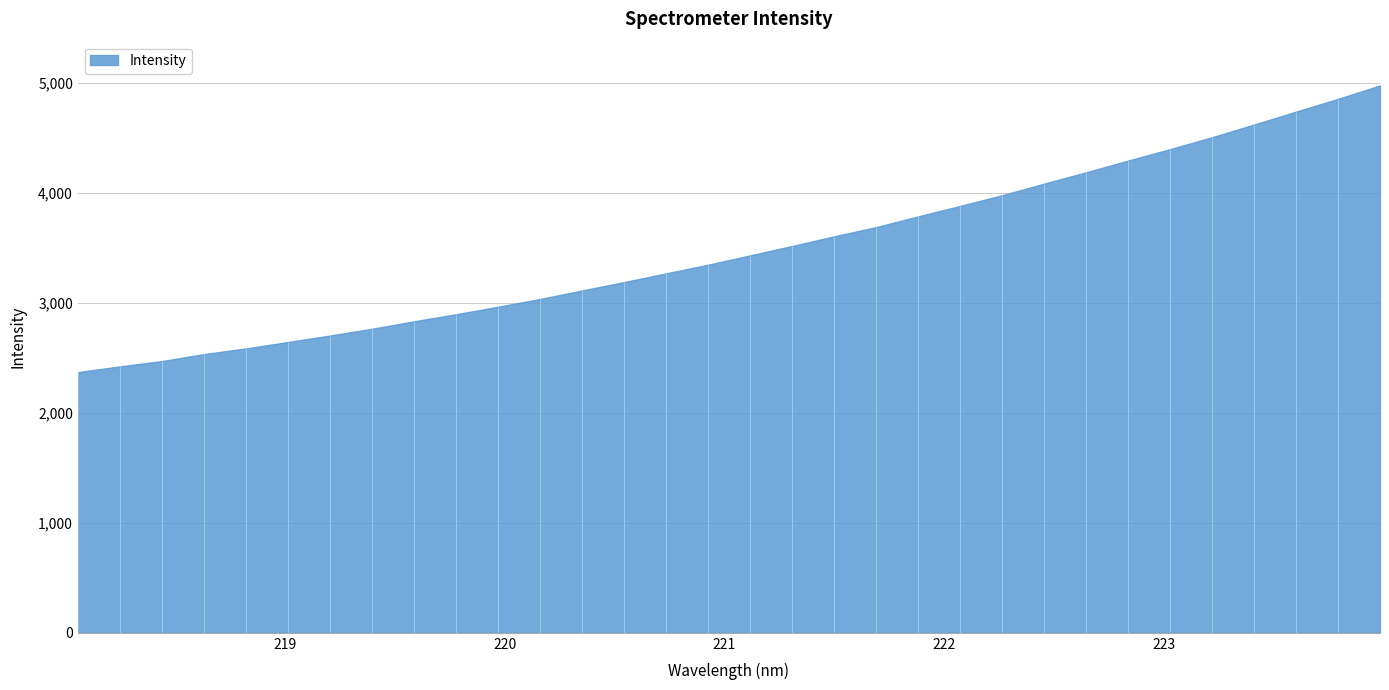

How many lines are shown in the chart?

1